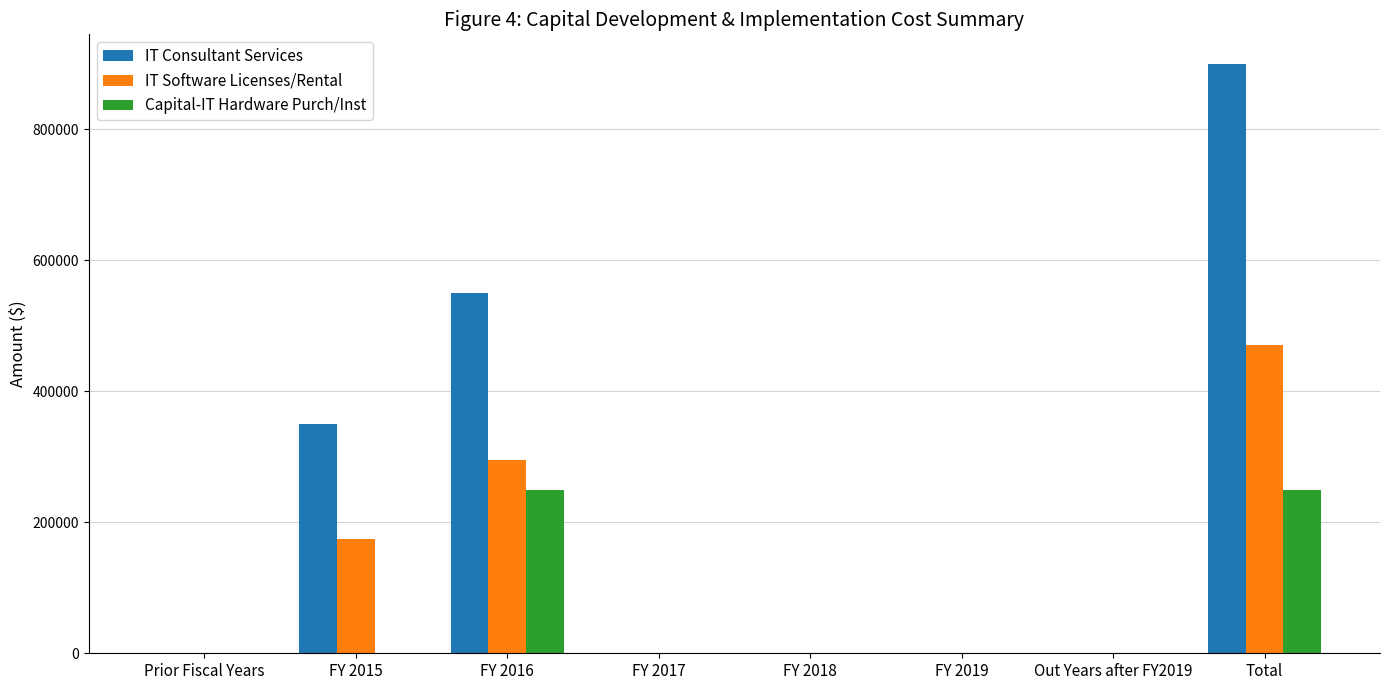

At which label does IT Consultant Services reach its peak?

Total